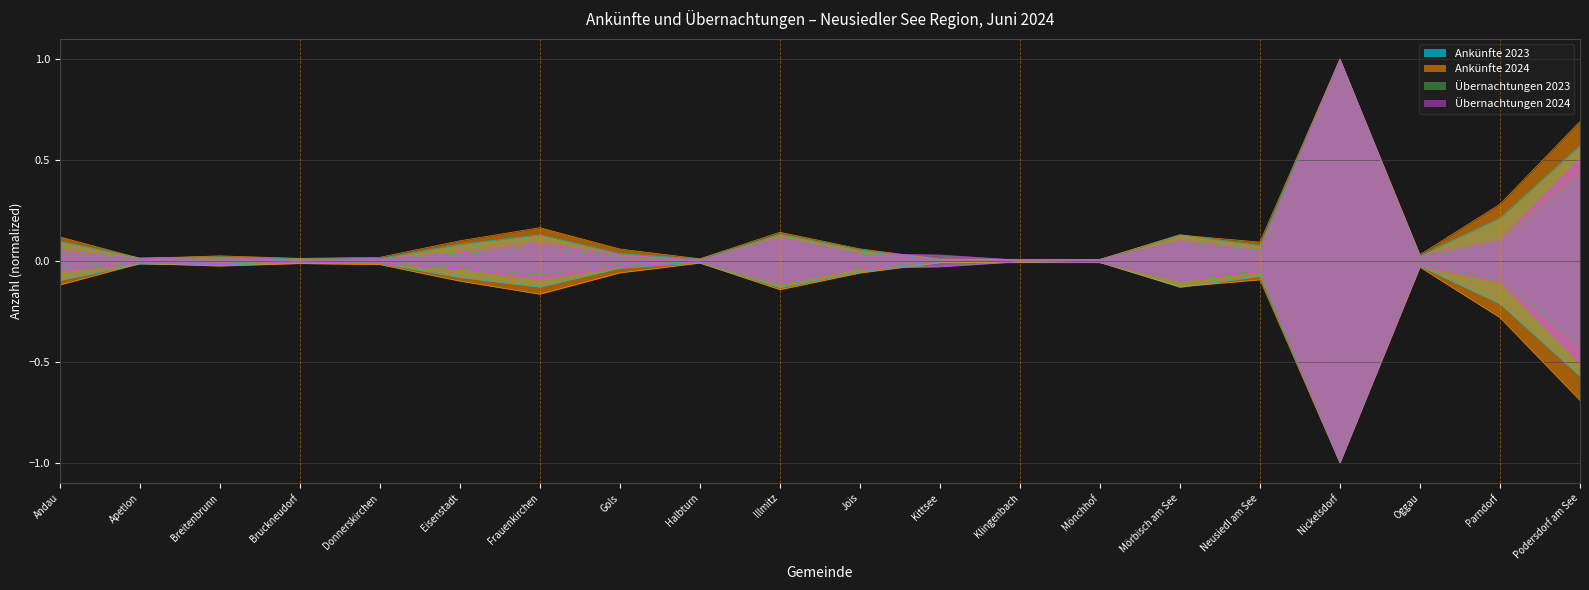

At which label is Übernachtungen 2023 closest to 0?

Klingenbach